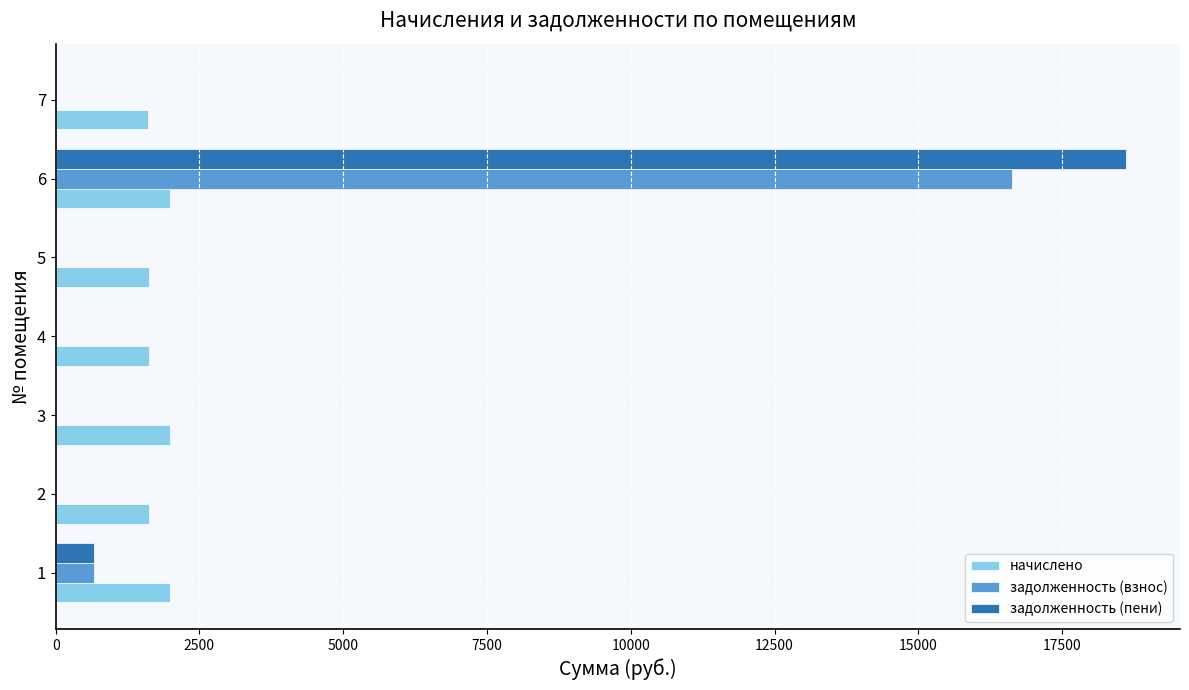

The value of задолженность (пени) at 4 is 0.0. True or false?

True